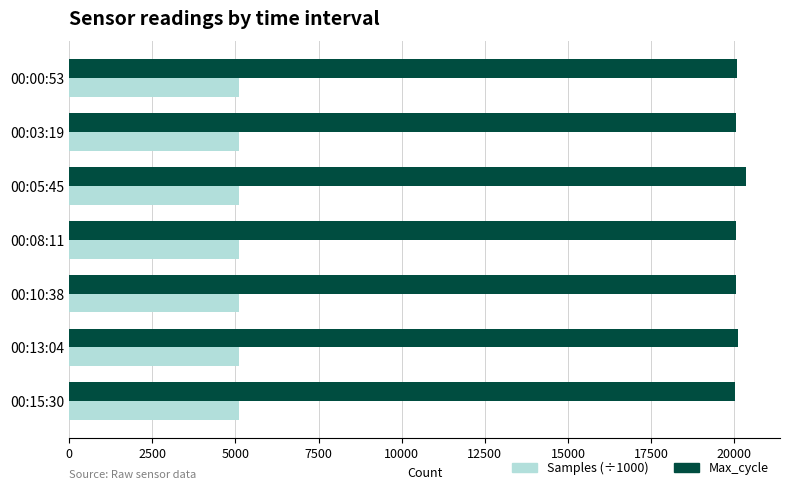

What is the greatest value displayed?

20356.0